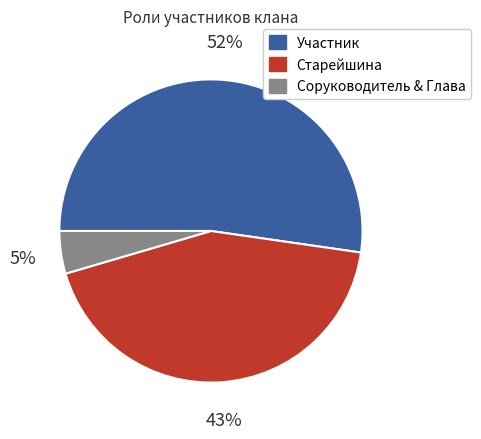

Is there a majority slice in this chart?

Yes